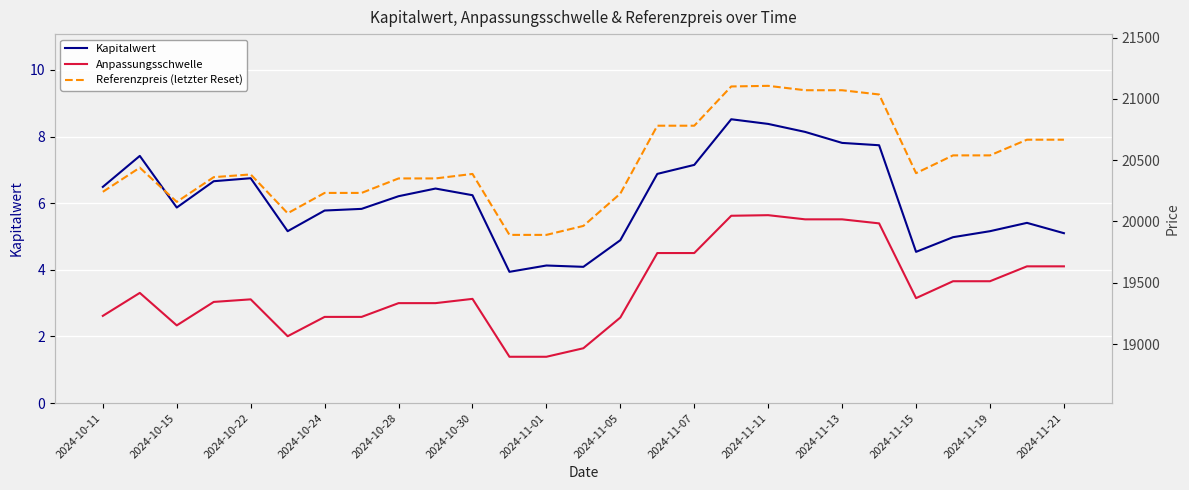

At which label does Kapitalwert first exceed 6?

2024-10-11